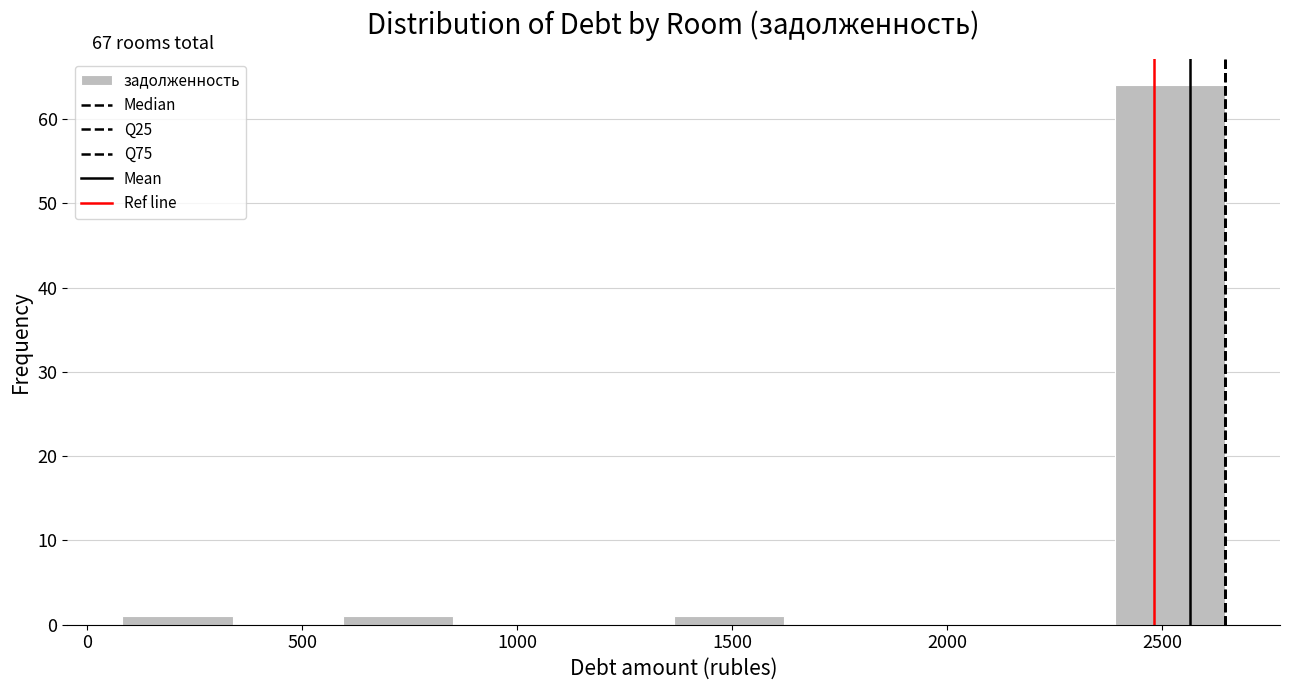

Over which range of the x-axis is the bar tallest?

2400 to 2650